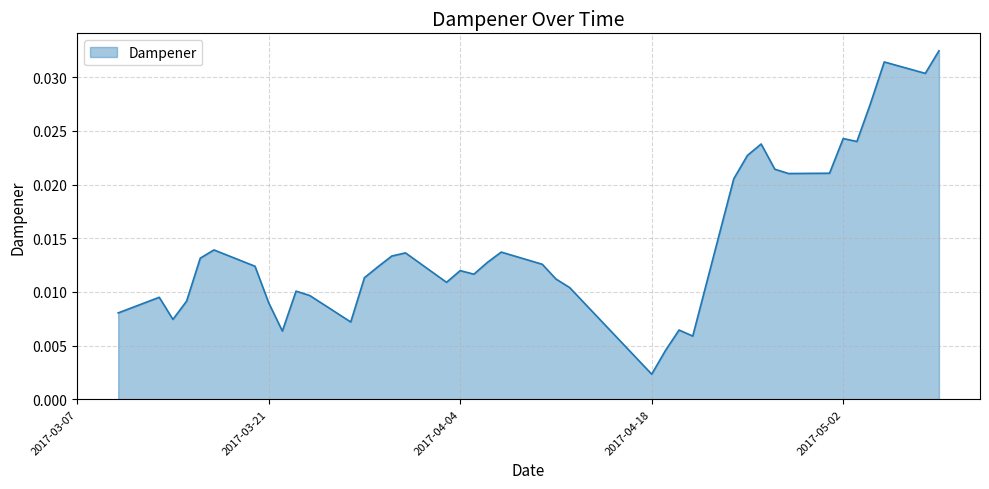

Does the chart have visible grid lines?

Yes